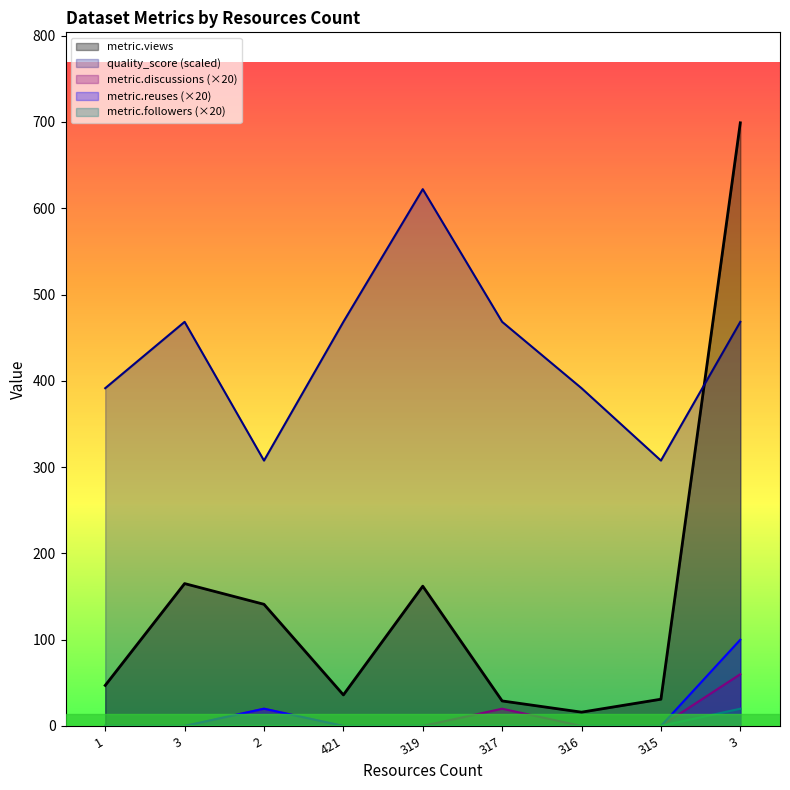

Rank the categories by metric.followers value from lowest to highest.

1, 3, 2, 421, 319, 317, 316, 315, 3